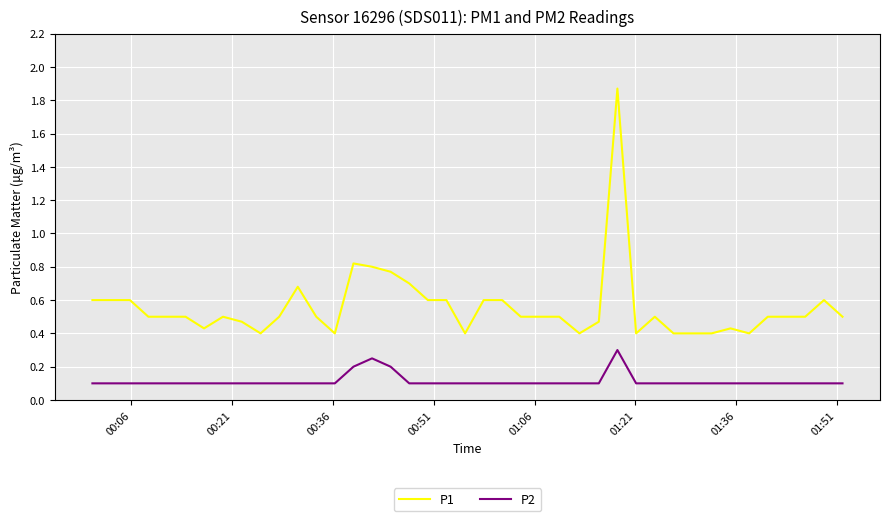

What is the difference between the maximum and minimum values in the P1 series?

1.5